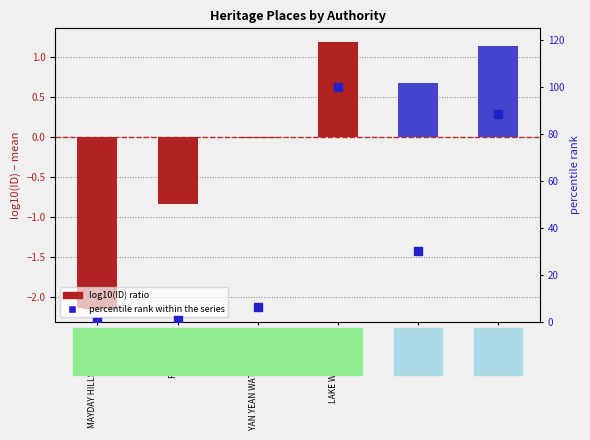

What is the change in value from ROYAL PARK to HOPE PARK?

+87.6